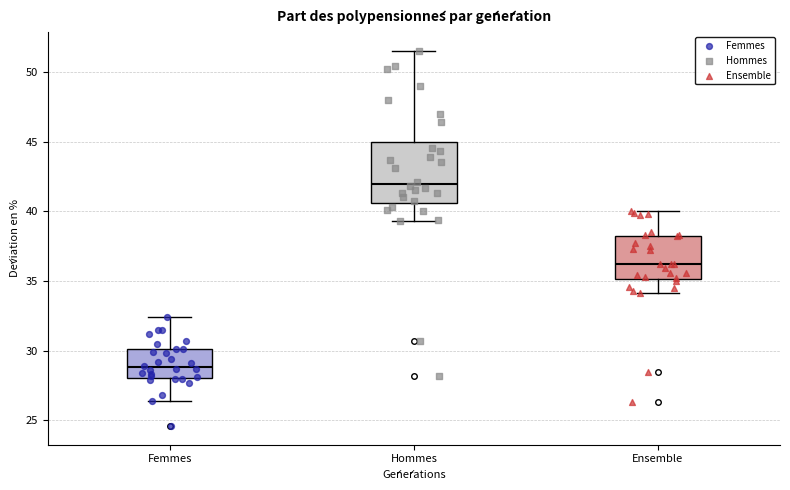

Which box is the tallest, from its lower edge to its upper edge?

Hommes